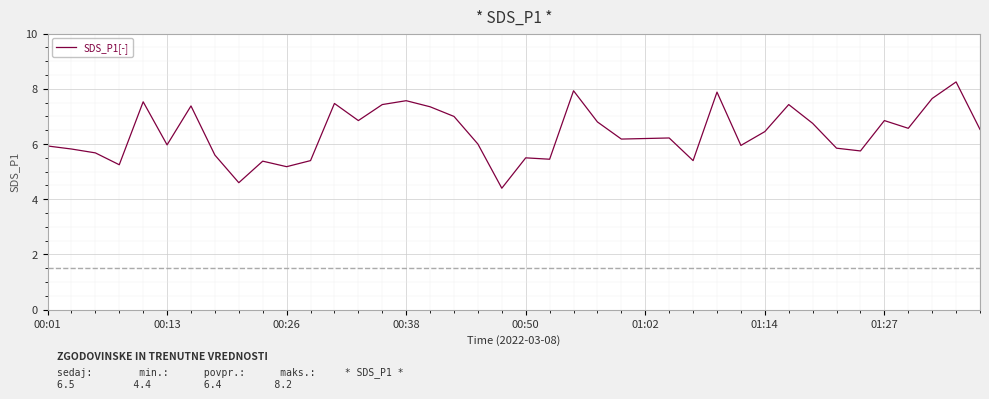

What is the smallest value displayed?

4.4